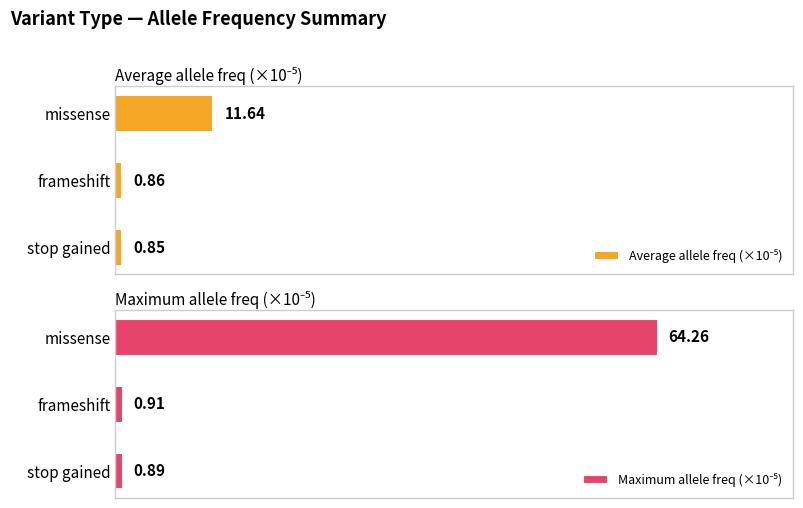

The Maximum allele freq (×10⁻⁵) series shows 0.9 at frameshift. True or false?

True